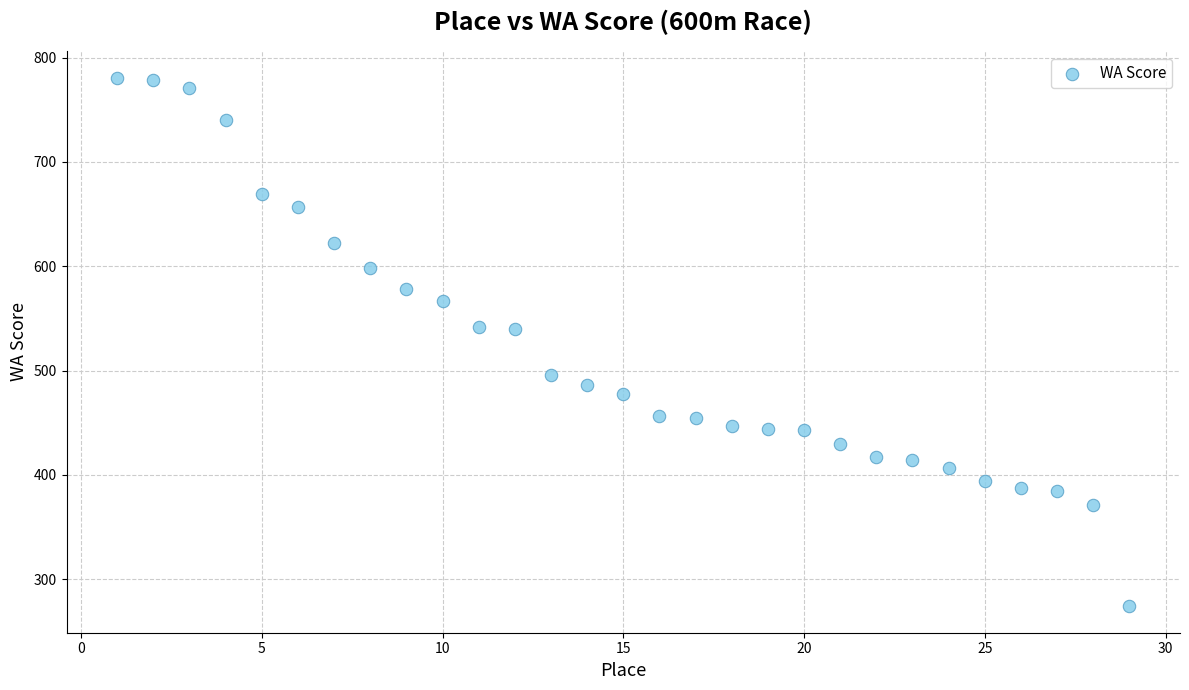

What is the range of Y values (max minus min)?

507